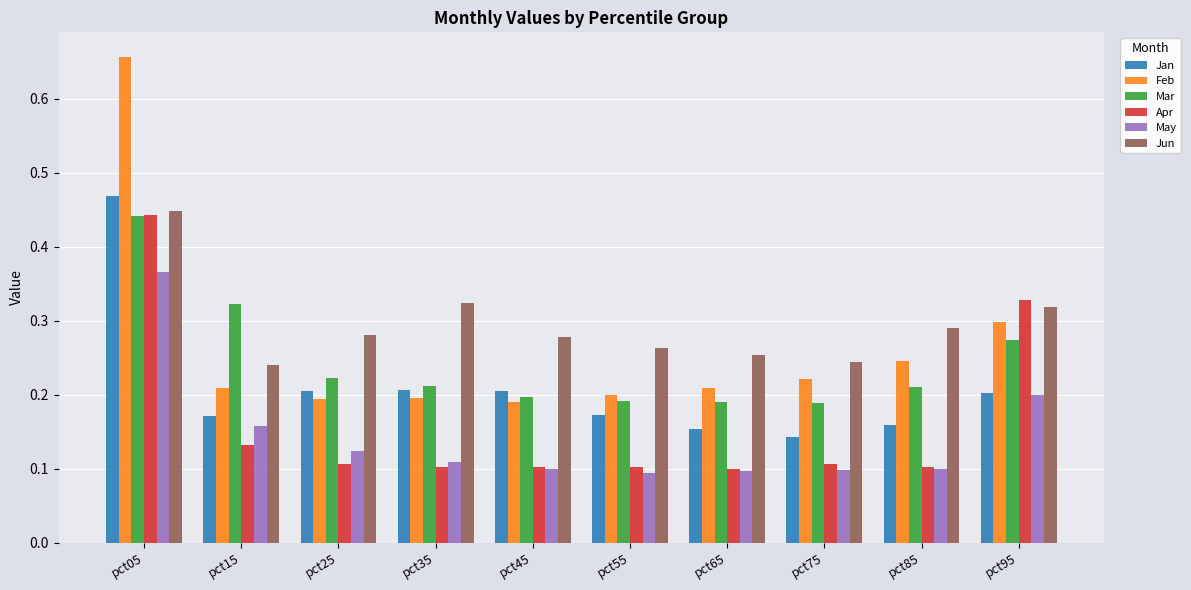

Which series has the widest spread of values?

Feb